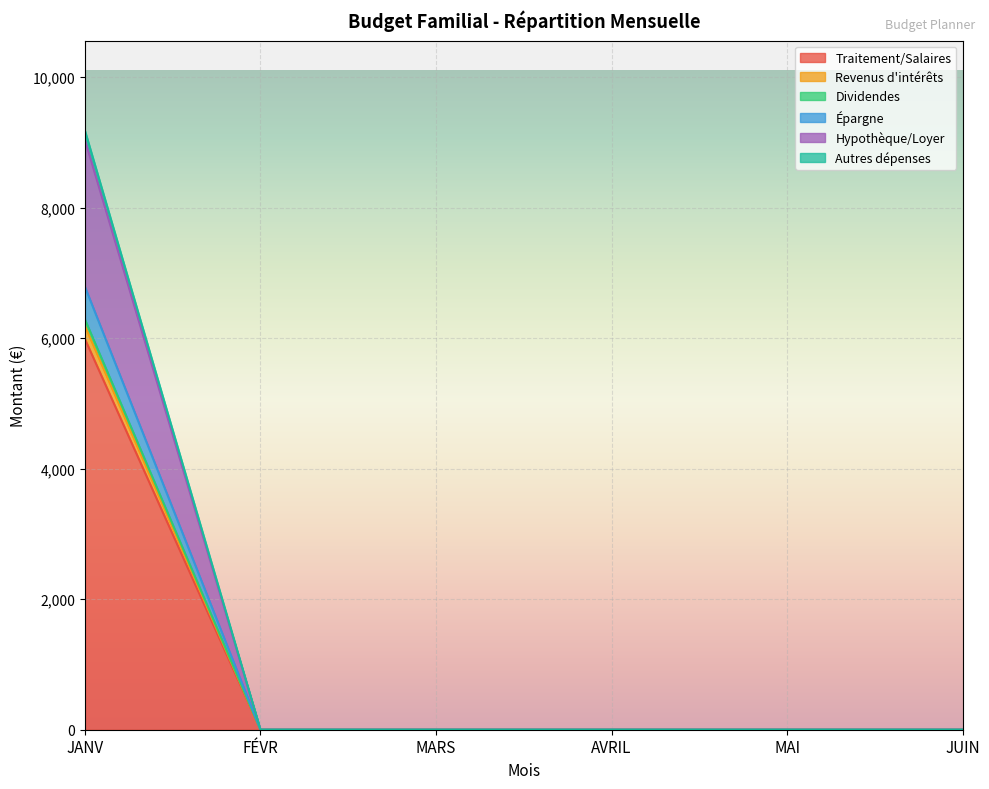

True or false: Hypothèque/Loyer and Autres dépenses cross at least once.

False